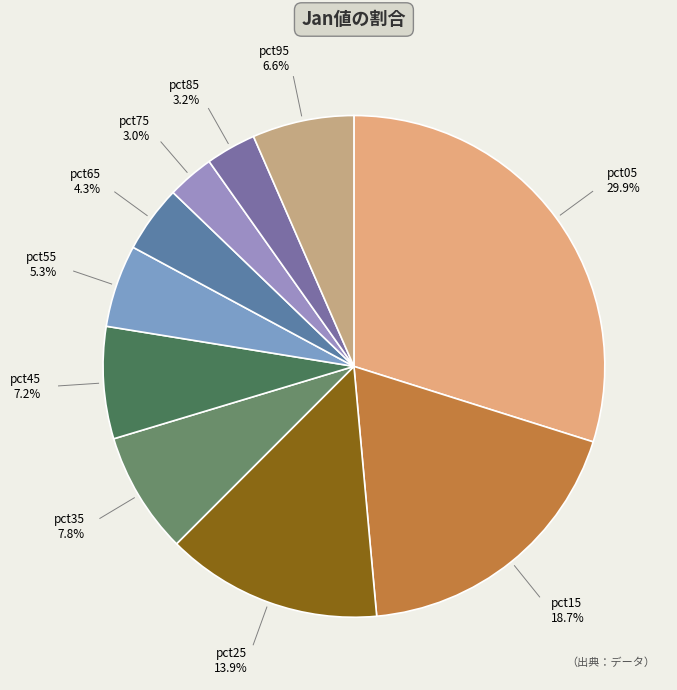

To the nearest percent, what is the combined percentage of pct65 and pct55?

10%